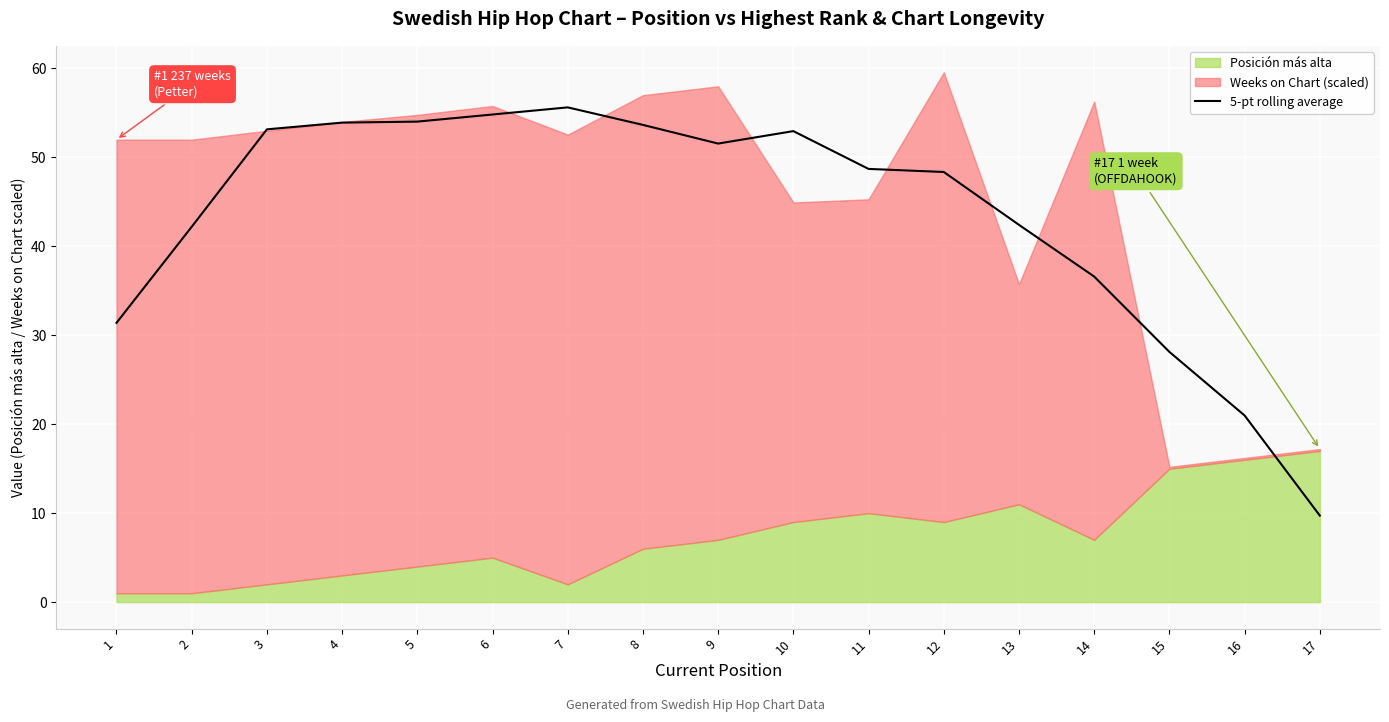

The value of 5-pt rolling average at 8 is 53.7. True or false?

True